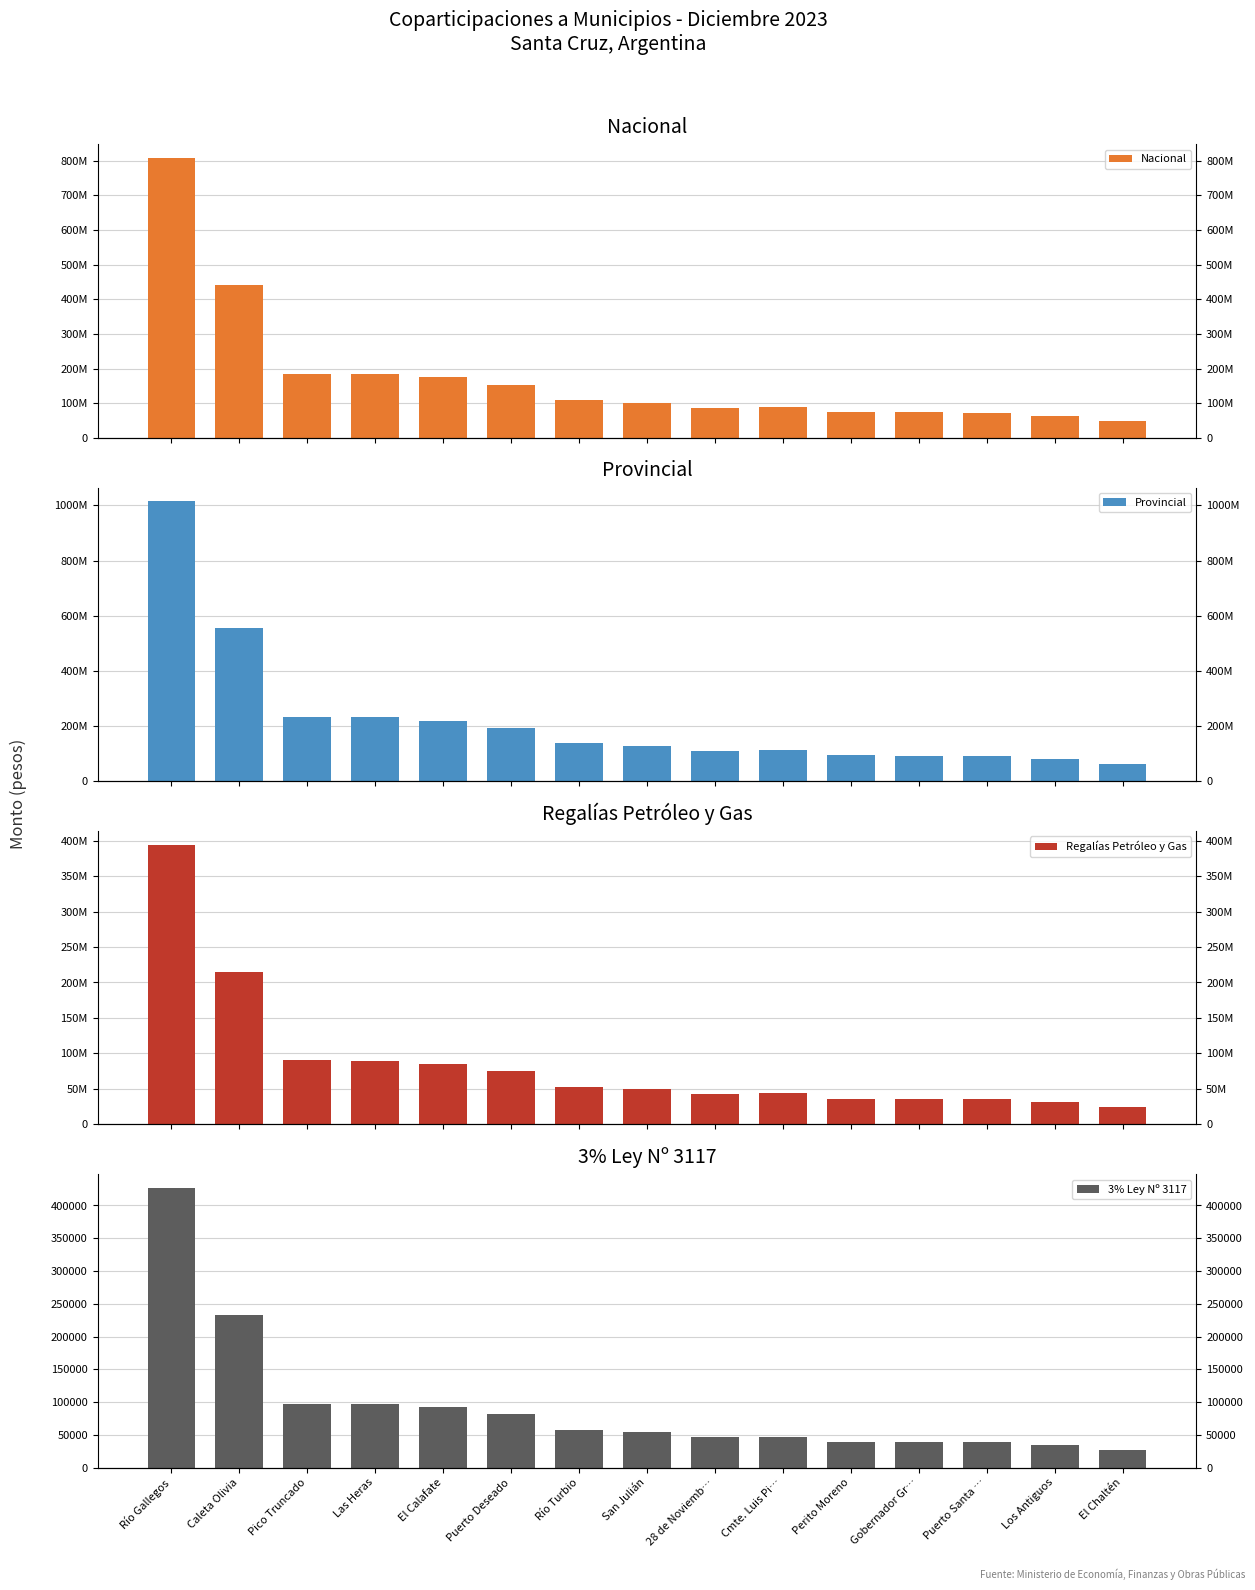

What is the label of the 9th bar from the left?

28 de Noviemb…